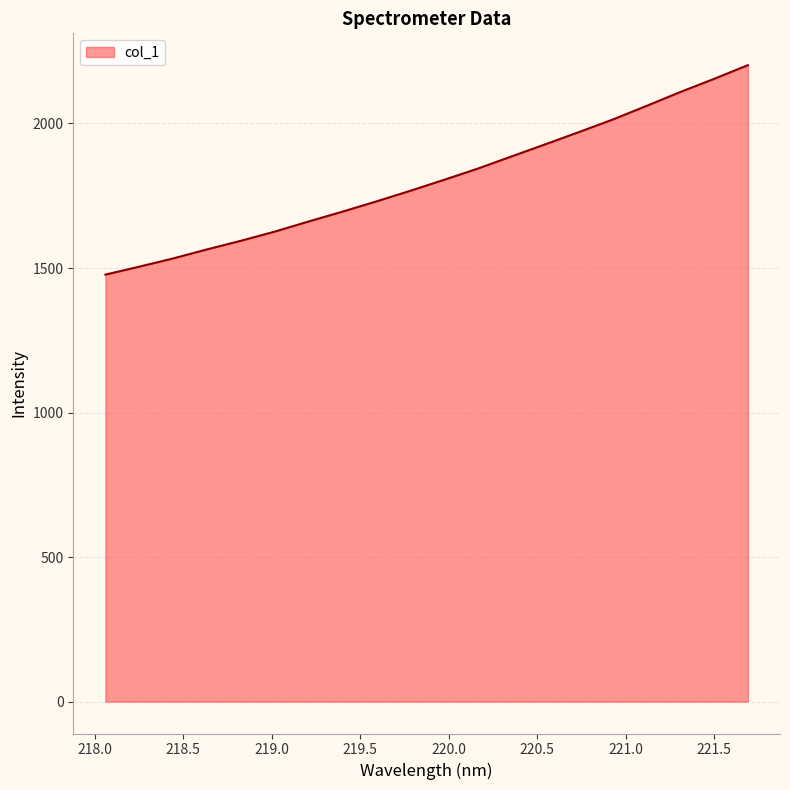

What is the minimum value shown in the chart?

1477.2